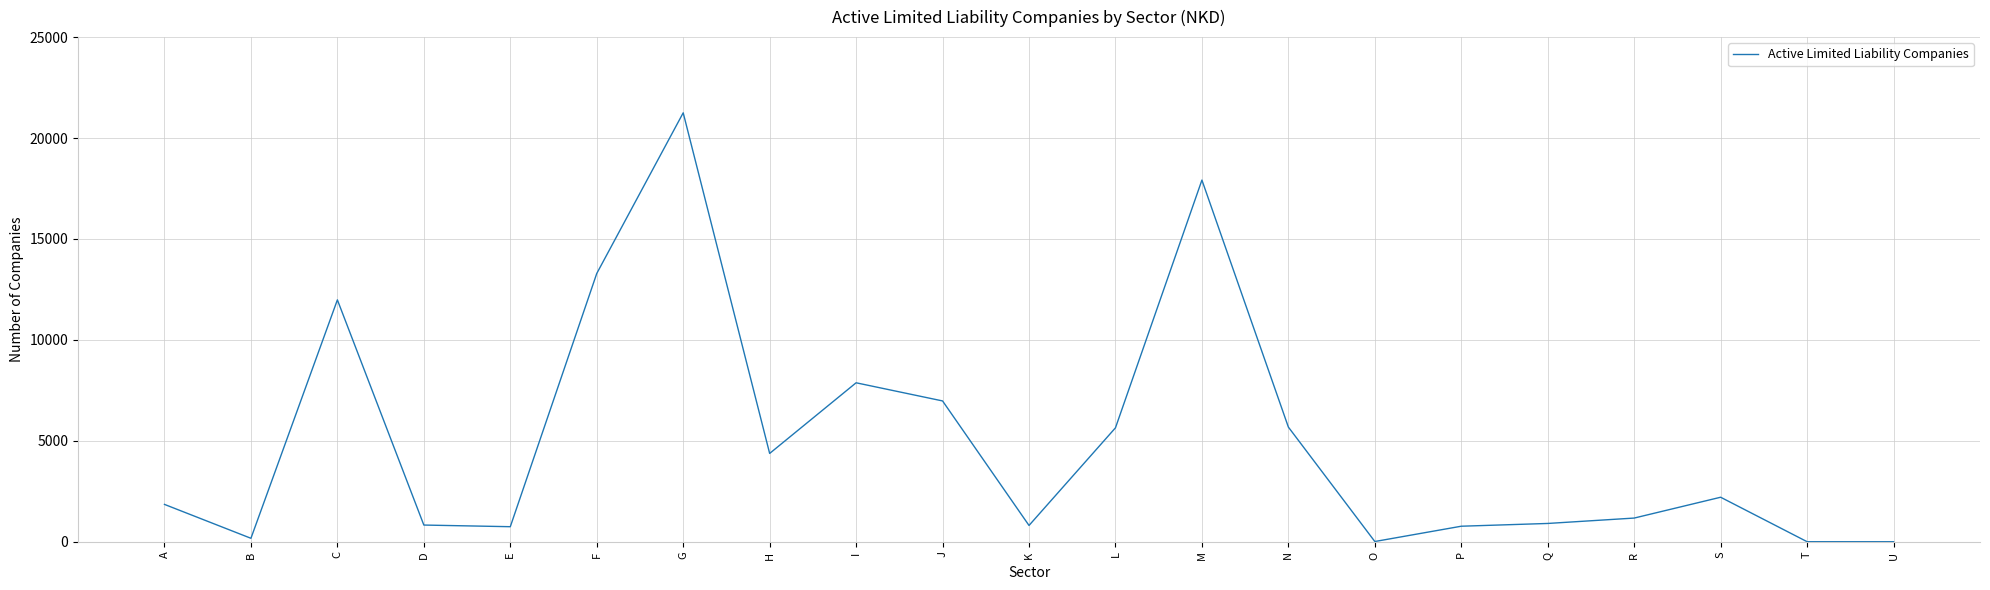

What is the average value?

4973